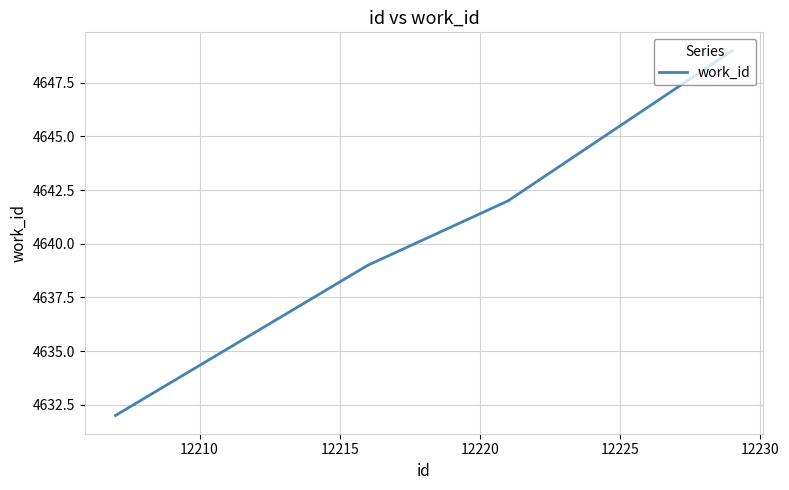

True or false: the data has more than 2 interior local peaks.

False